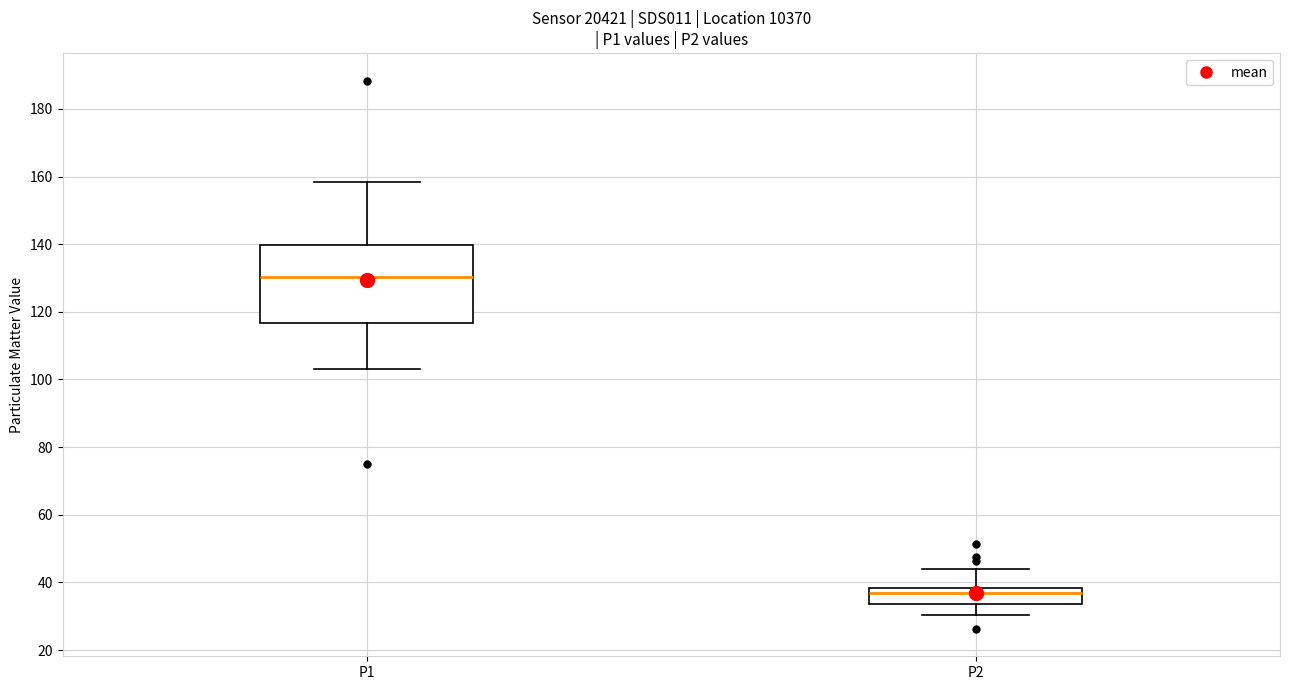

Which box's median line is the lowest?

P2